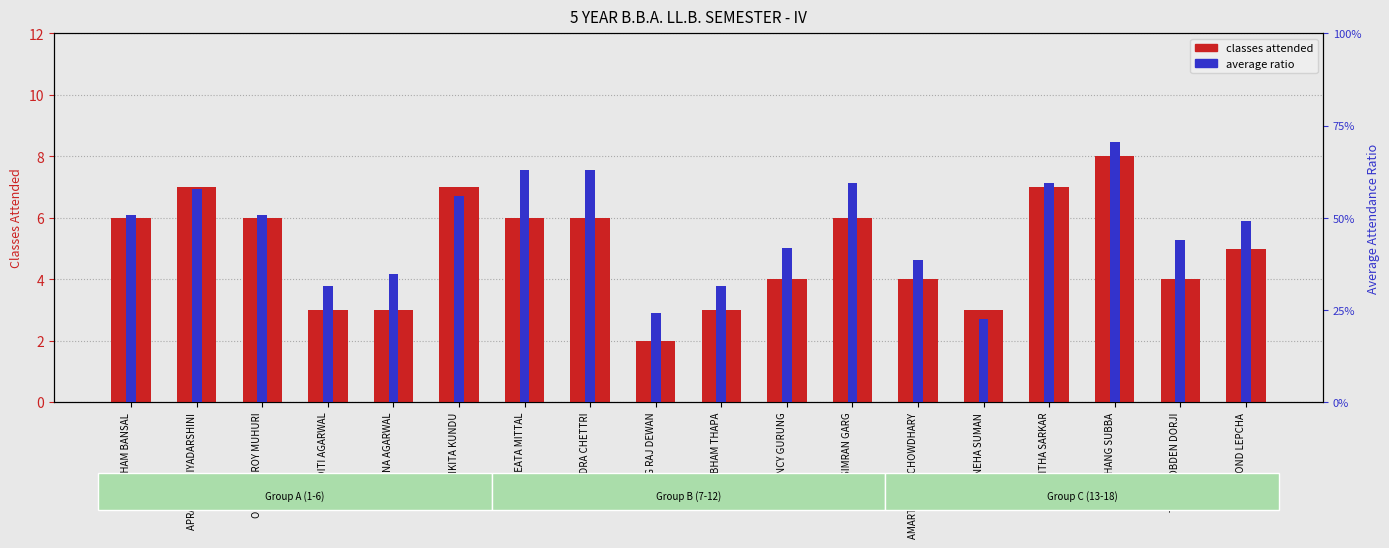

Between SUBHAM BANSAL and SWEATA MITTAL, which is larger?

SUBHAM BANSAL